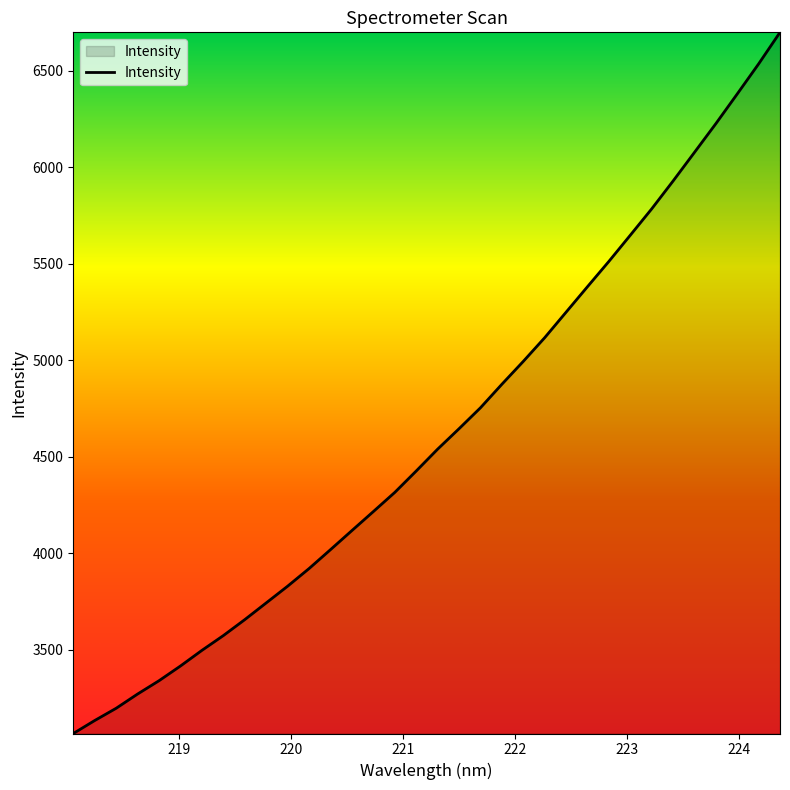

What is the minimum value shown in the chart?

3067.6